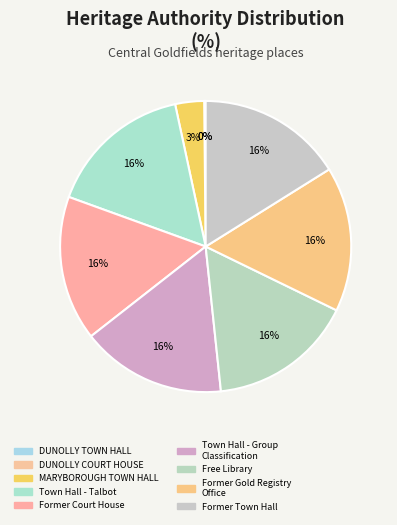

Does any single category account for the majority?

No